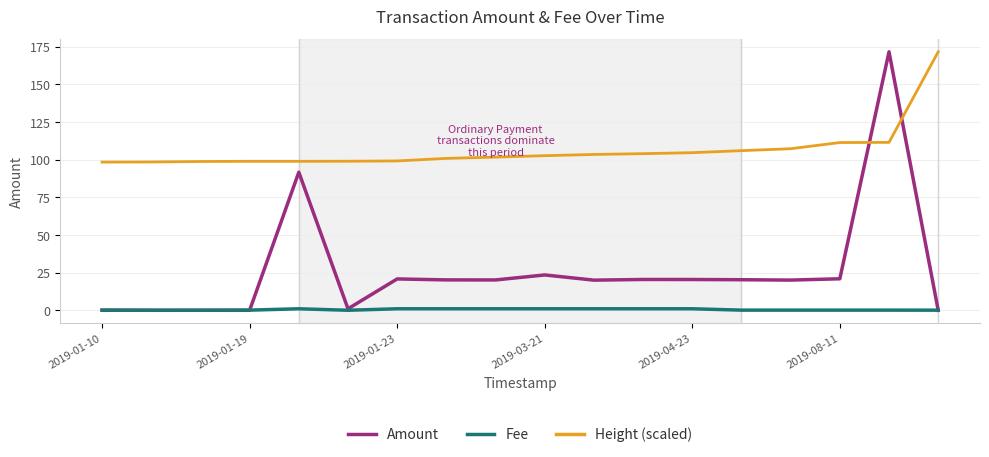

Which series has the largest total across all categories?

Height (scaled)